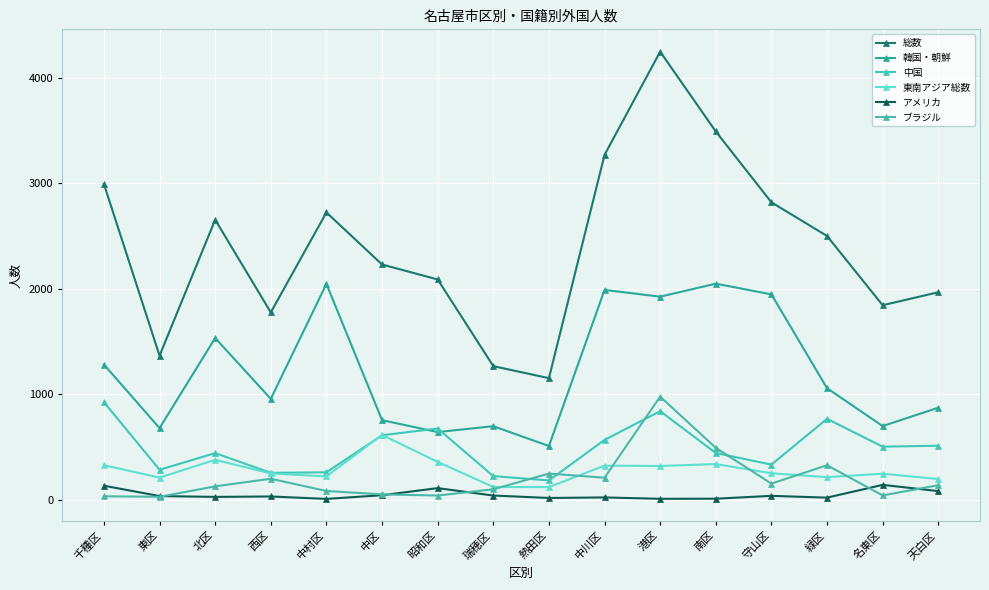

Which series has the largest total across all categories?

総数